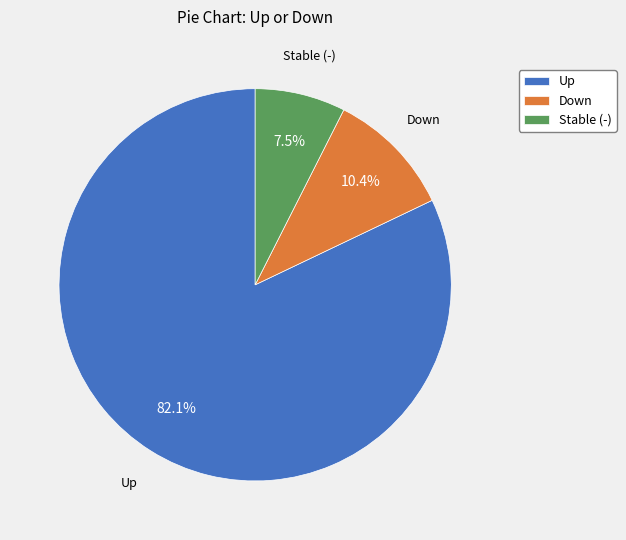

Rank the categories by value from highest to lowest.

Up, Down, Stable (-)